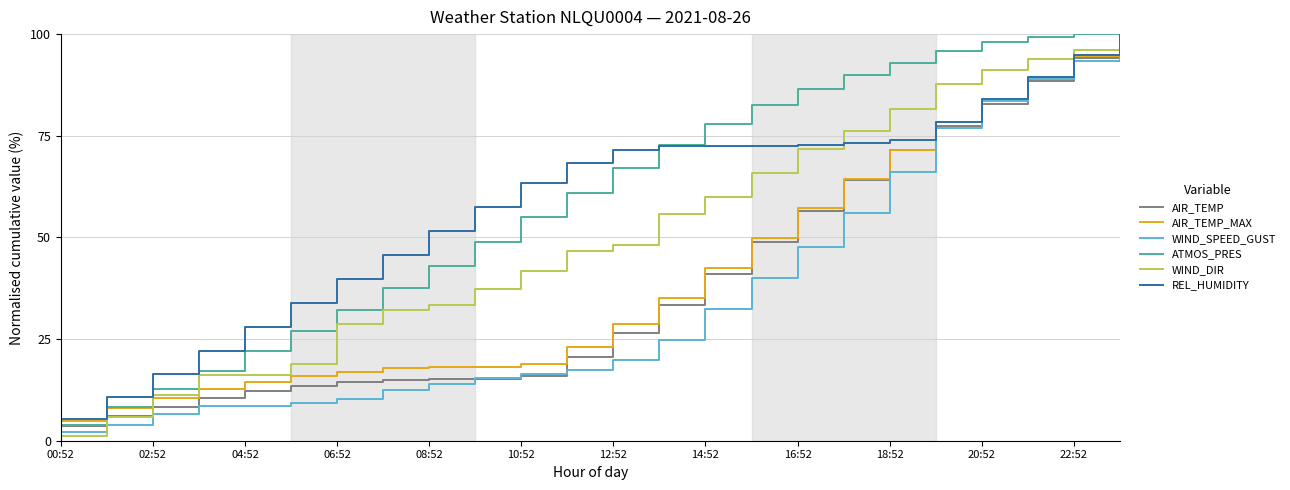

What is the maximum value for AIR_TEMP?

100.0